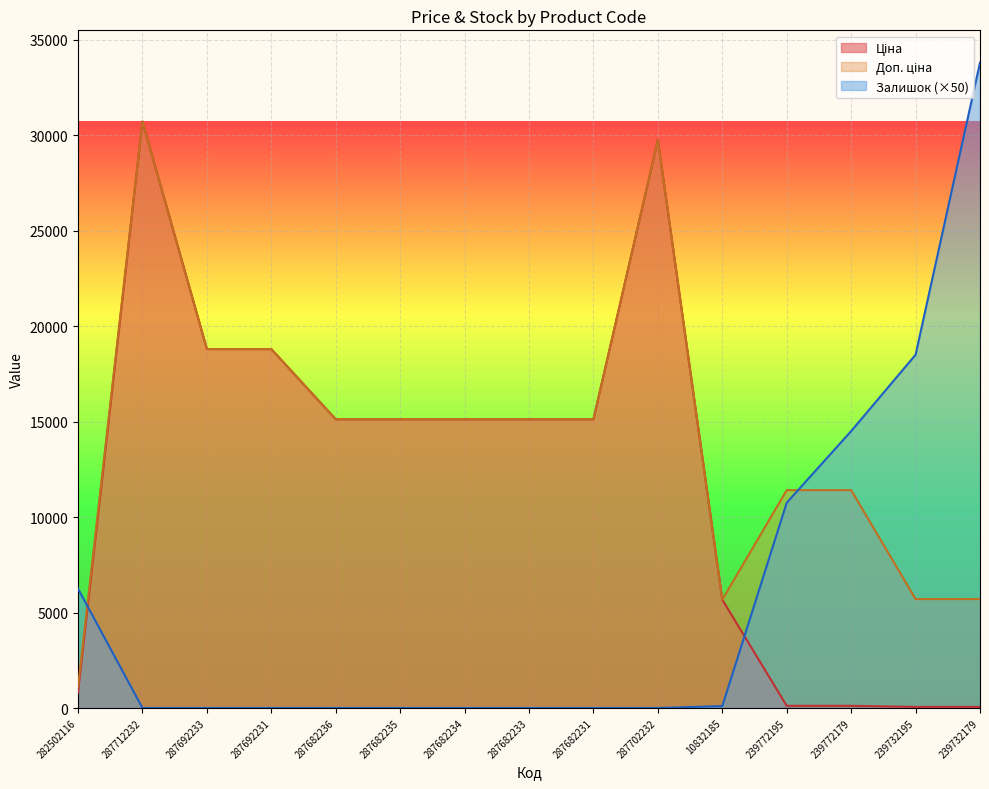

What is the difference between the Доп. ціна values at 239732195 and 287682233?

9415.0